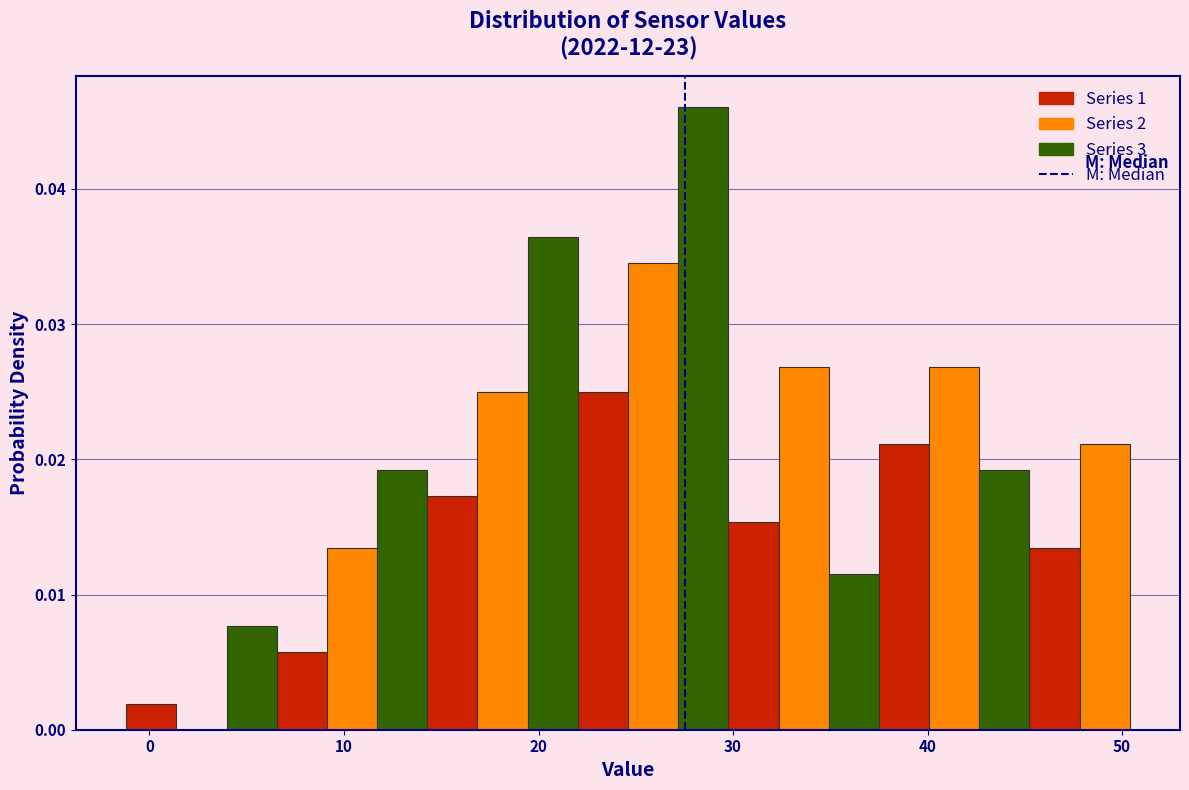

Read against the x-axis, roughly where is the centre of the tallest bar?

28